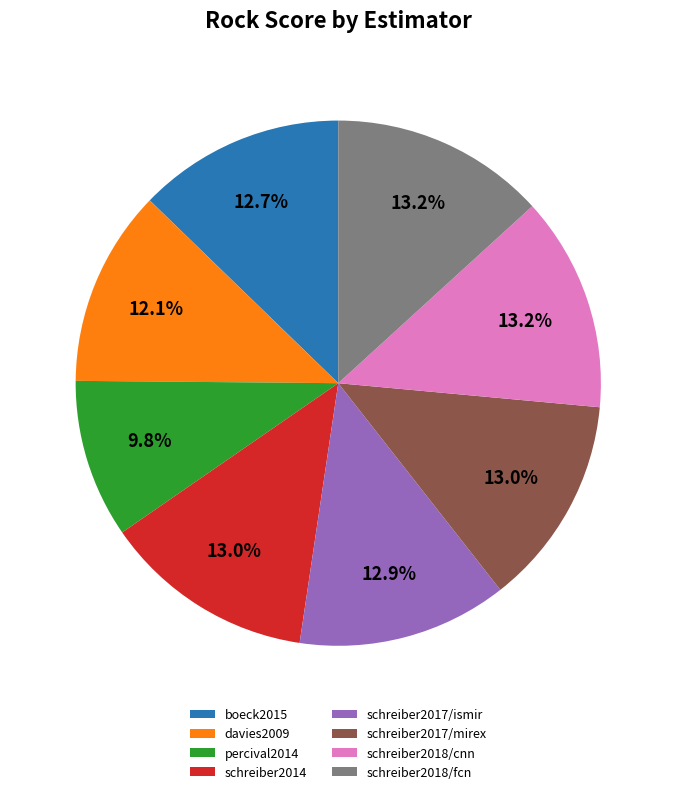

Is there a majority slice in this chart?

No